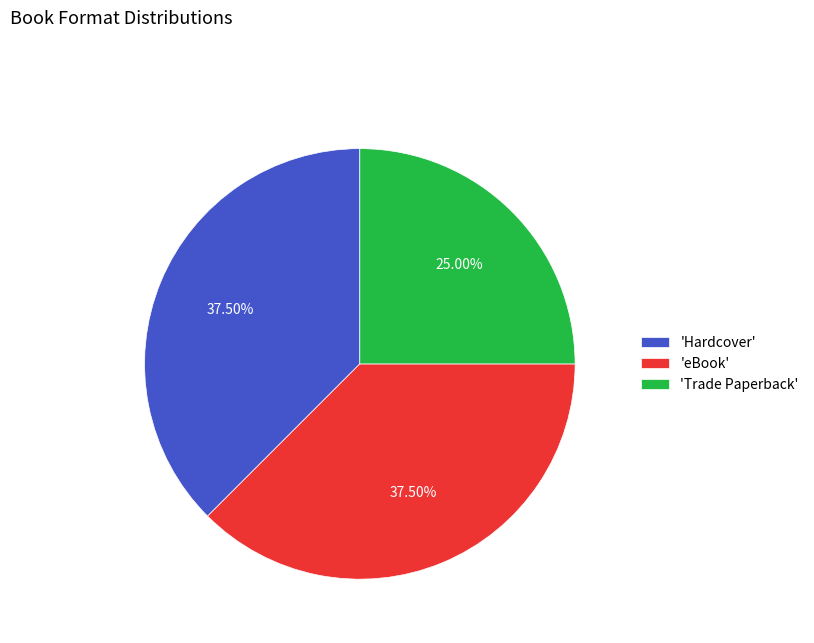

Does 'Hardcover' account for over 50% of the chart?

No